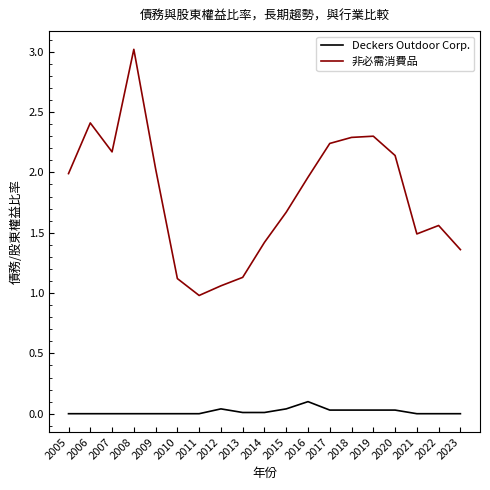

Which series has the largest range (max minus min)?

非必需消費品